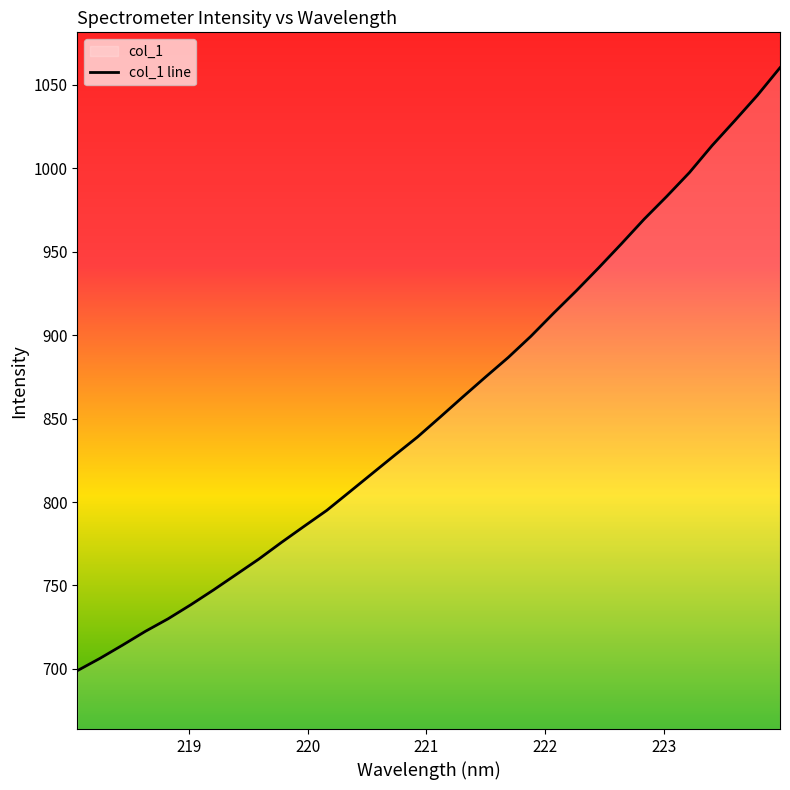

What is the sum of all values?

27432.8